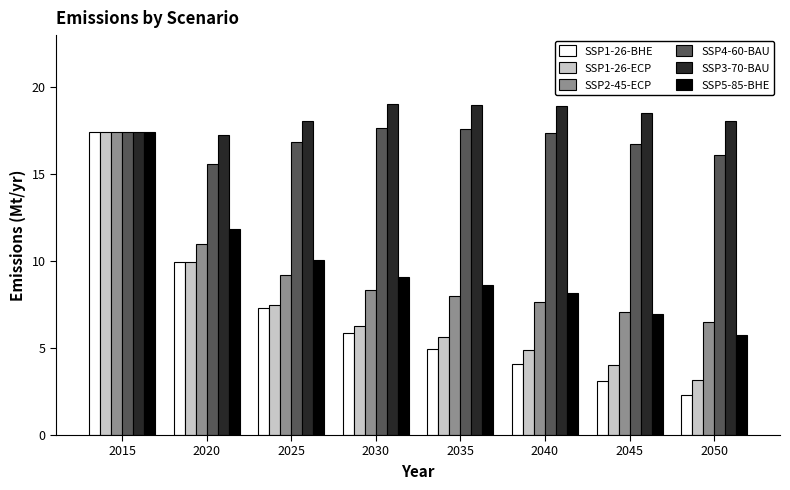

What is the difference between the maximum and minimum values in the SSP5-85-BHE series?

11.6